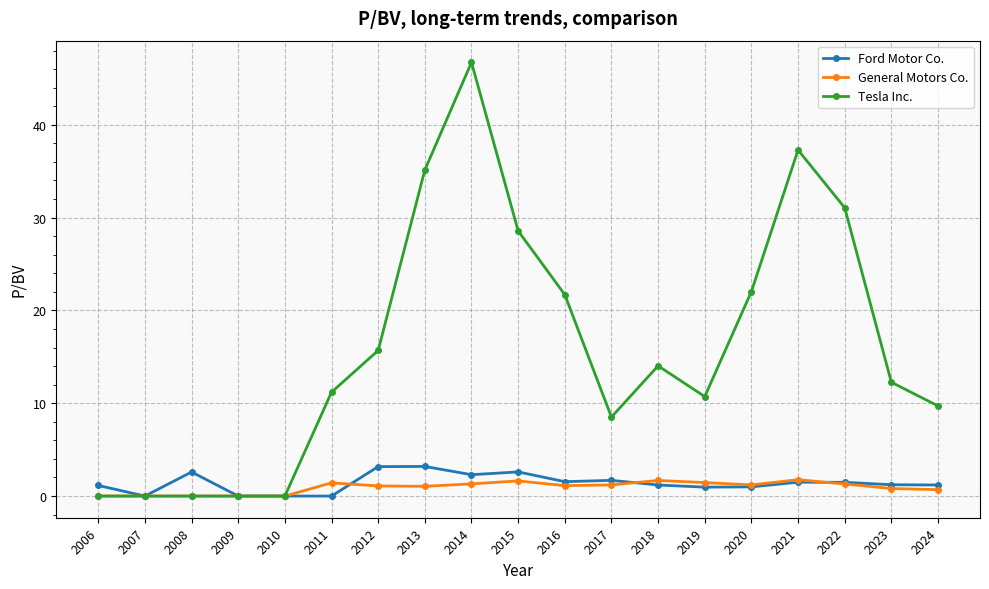

Which series has the widest spread of values?

Tesla Inc.